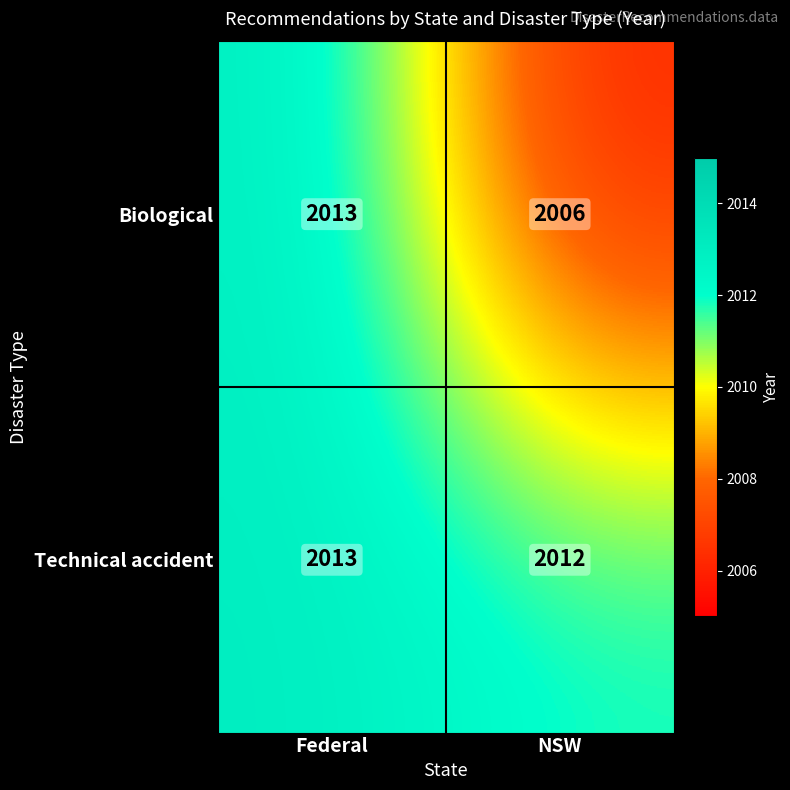

At which category is the sum across all series the highest?

Federal